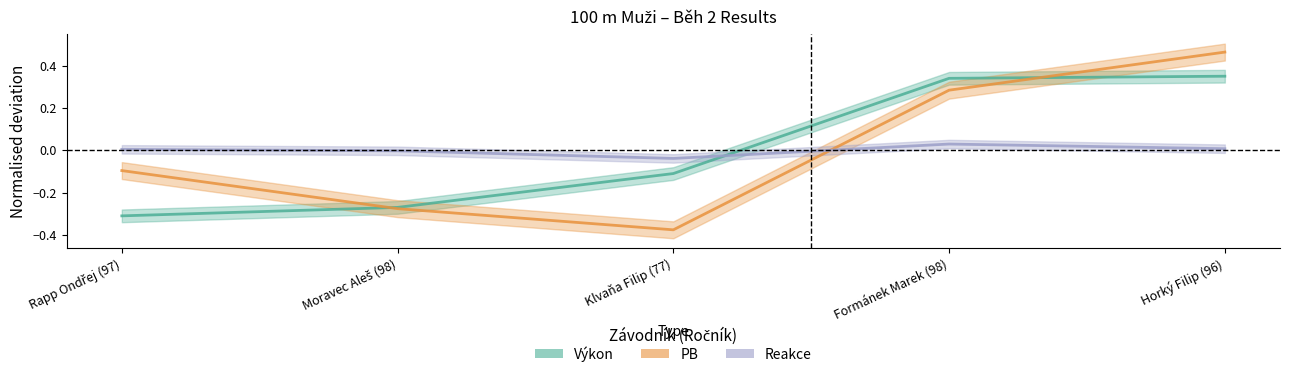

Read the PB value at Rapp Ondřej (97).

-0.1